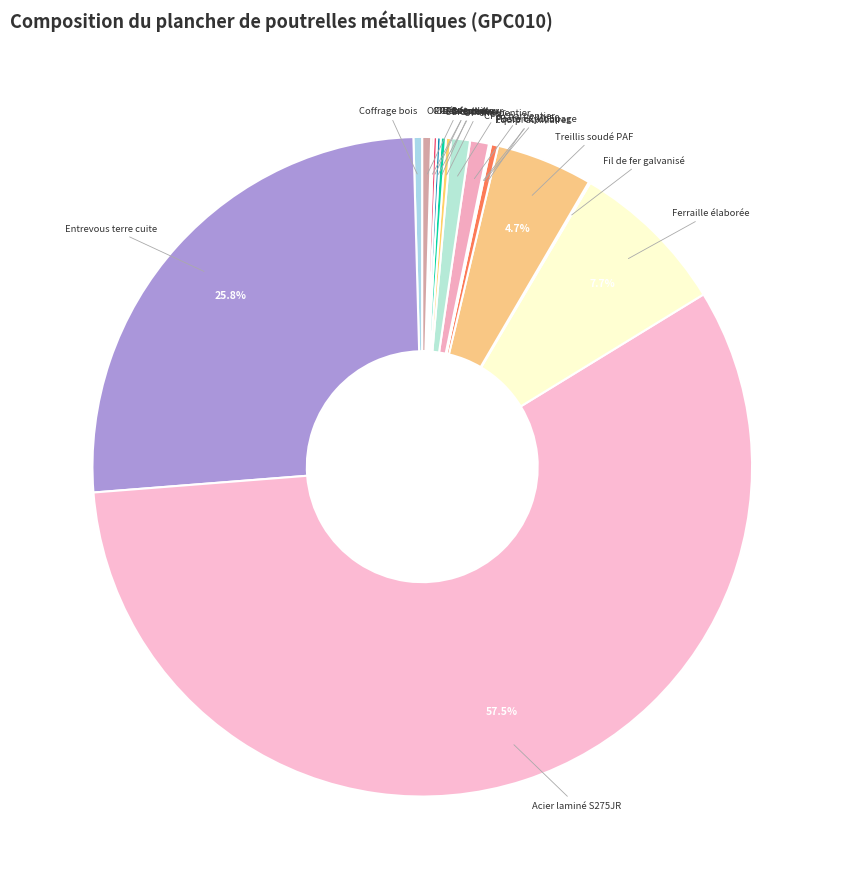

Is there any slice that represents more than half of the pie?

Yes